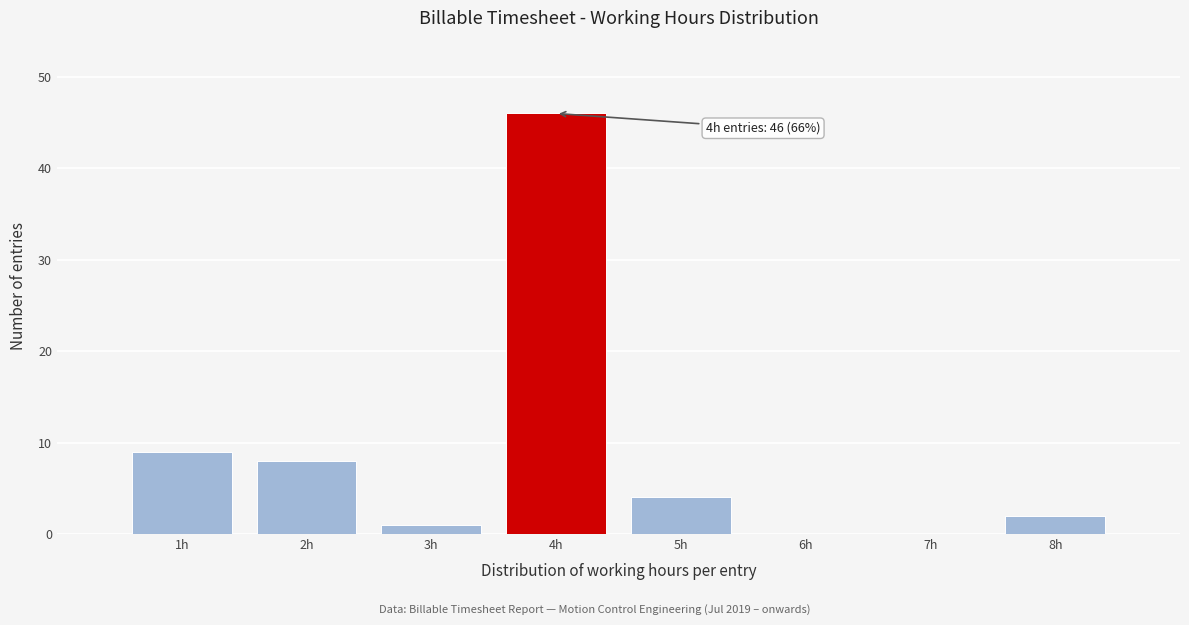

Over which range of the x-axis is the bar tallest?

3.5 to 4.5